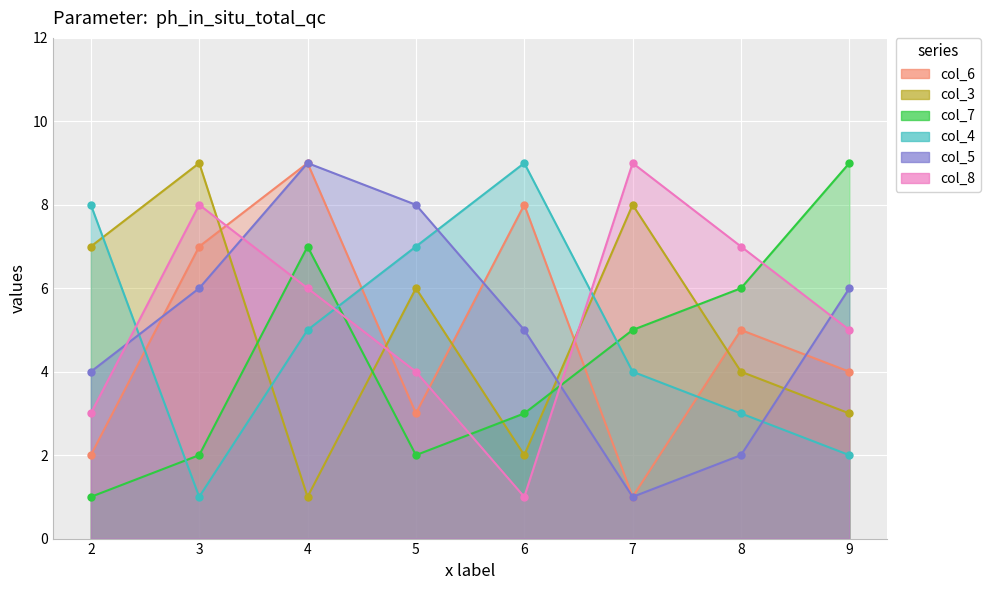

The col_4 series shows 9 at 6. True or false?

True